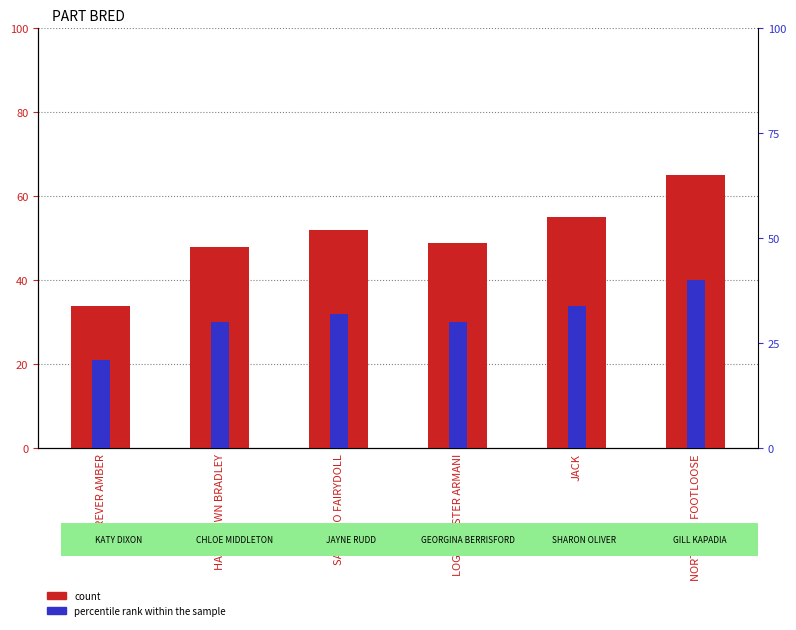

How many distinct data groups are displayed?

2